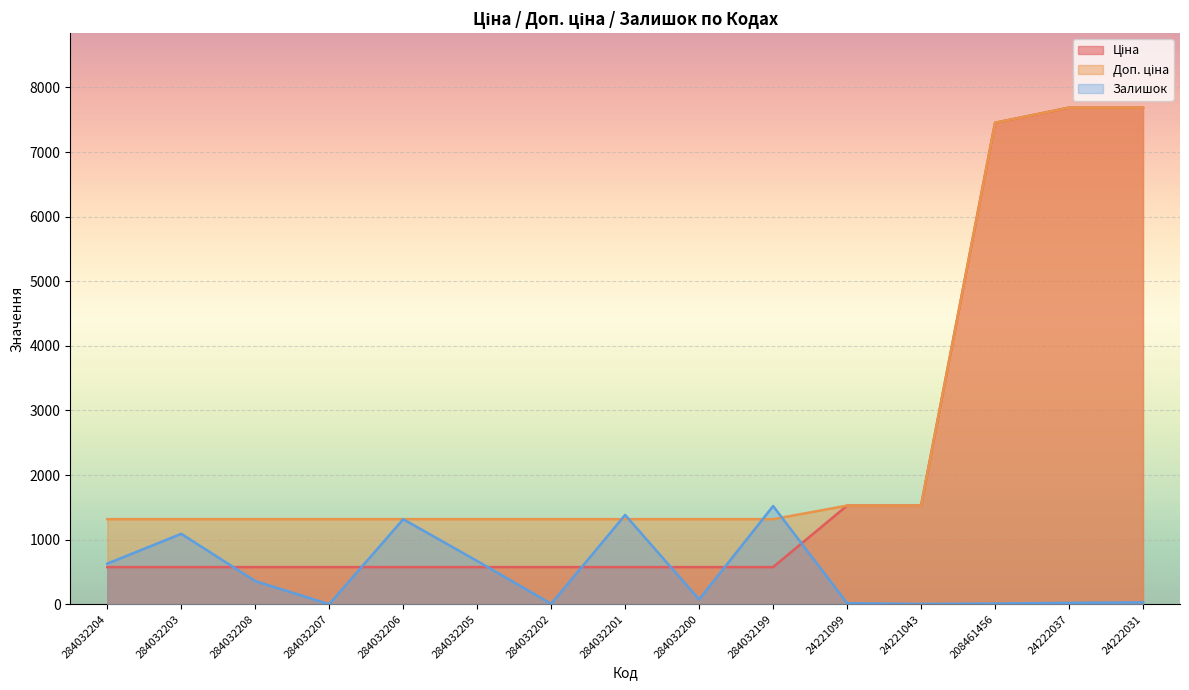

Reading right to left, extract all data points from this chart.

Ціна: 24222031=7688.0	24222037=7688.0	208461456=7453.8	24221043=1526.8	24221099=1526.8	284032199=574.5	284032200=574.5	284032201=574.5	284032202=574.5	284032205=574.5	284032206=574.5	284032207=574.5	284032208=574.5	284032203=574.5	284032204=574.5
Доп. ціна: 24222031=7688.0	24222037=7688.0	208461456=7453.8	24221043=1527.0	24221099=1527.0	284032199=1316.7	284032200=1316.7	284032201=1316.7	284032202=1316.7	284032205=1316.7	284032206=1316.7	284032207=1316.7	284032208=1316.7	284032203=1316.7	284032204=1316.7
Залишок: 24222031=29.0	24222037=21.0	208461456=11.0	24221043=4.0	24221099=16.0	284032199=1520.0	284032200=74.0	284032201=1382.0	284032202=6.0	284032205=669.0	284032206=1316.0	284032207=0.0	284032208=358.0	284032203=1090.0	284032204=628.0